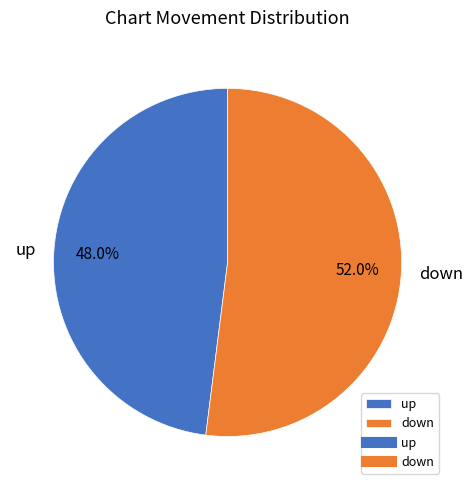

What is the total percentage of up and down?

100.0%